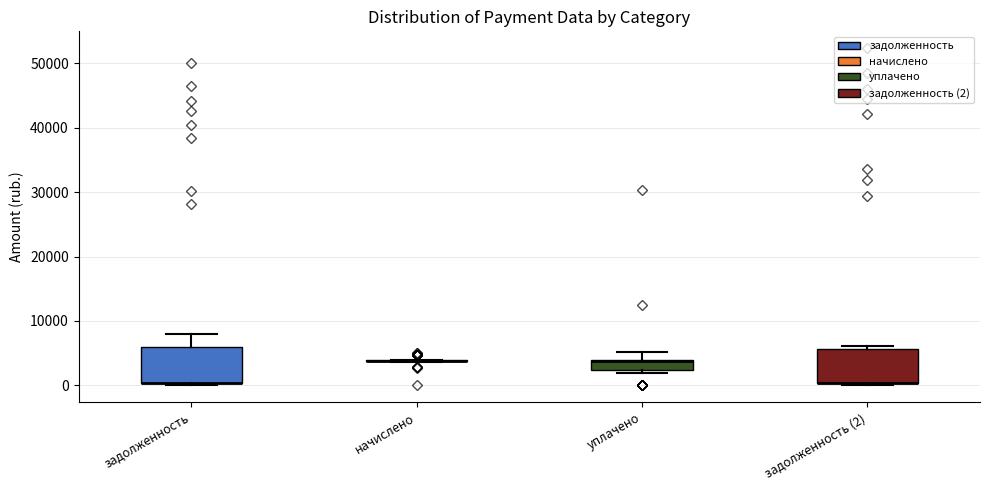

Reading left to right, transcribe this box plot: for each box, give where its median line is, the range the box spans, and where its two whiskers end, as read against the y-axis. The values are not printed on the chart, so give them approximately, as read against the axis.

задолженность: median 0 (drawn on the box's lower edge), box 0 to 6000, whiskers 0 (just below the box's lower edge) to 8000
начислено: box collapsed to a line at 4000, whiskers 4000 to 4000
уплачено: median 4000 (drawn on the box's upper edge), box 2000 to 4000, whiskers 2000 (just below the box's lower edge) to 5000
задолженность (2): median 0 (drawn on the box's lower edge), box 0 to 6000, whiskers 0 (just below the box's lower edge) to 6000 (just above the box's upper edge)